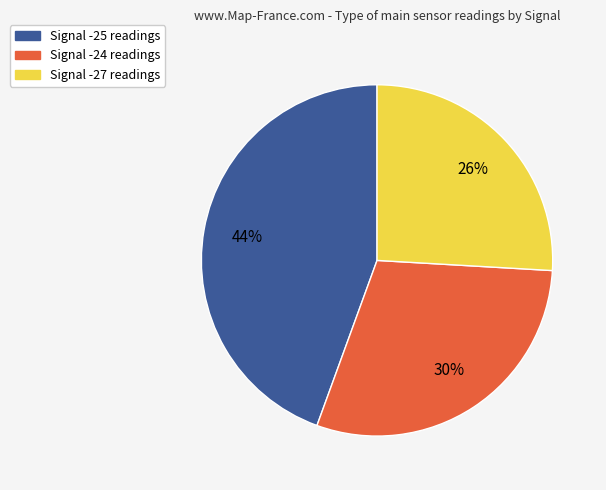

Is there any slice that represents more than half of the pie?

No